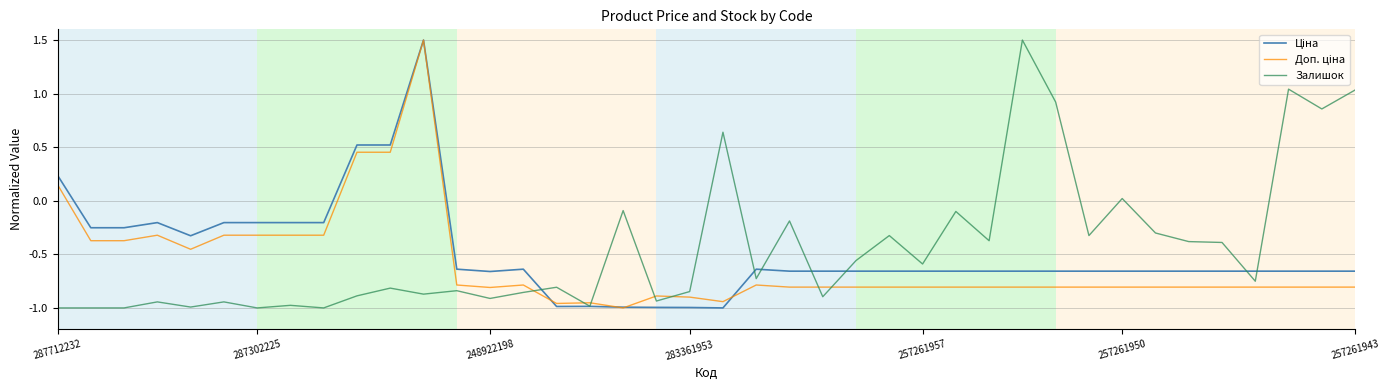

What is the greatest value displayed?

1.5